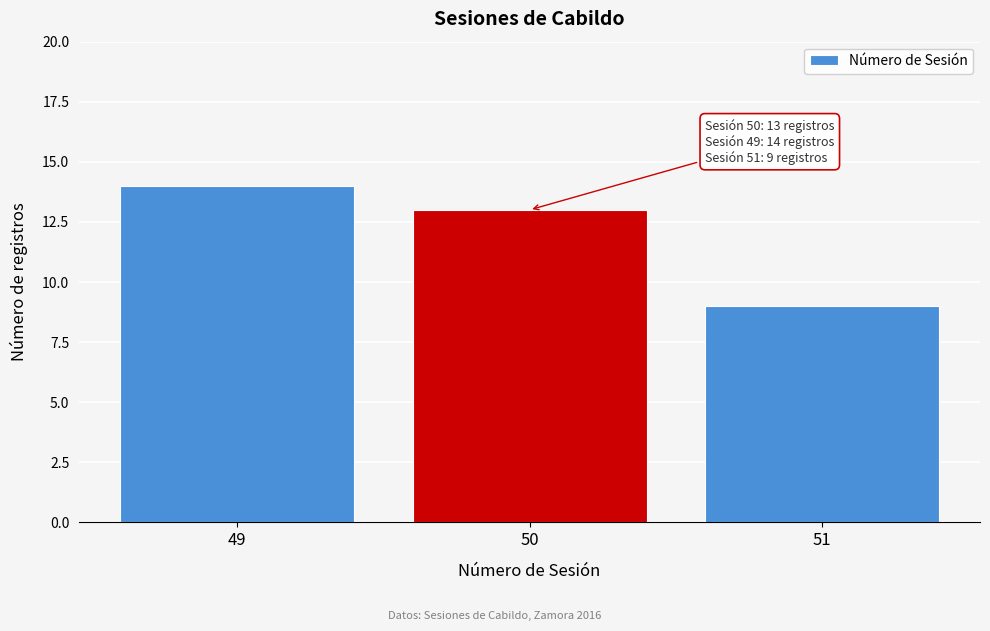

Reading left to right, what are all the values shown in this chart?

14	13	9